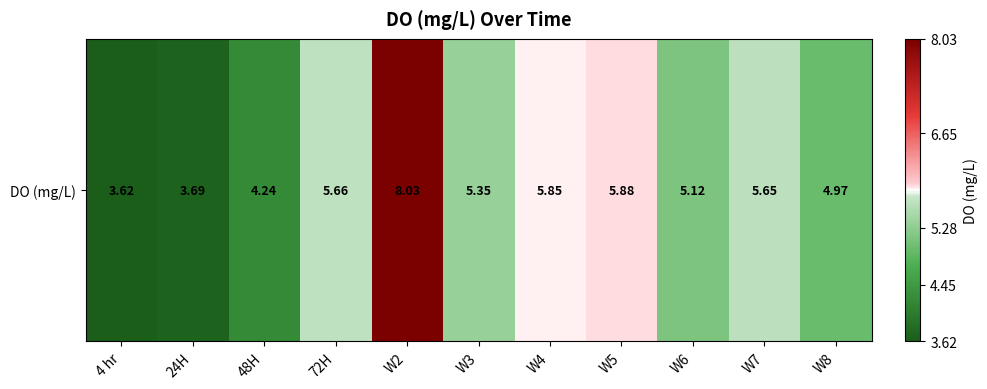

What is the sum of all values?

58.1